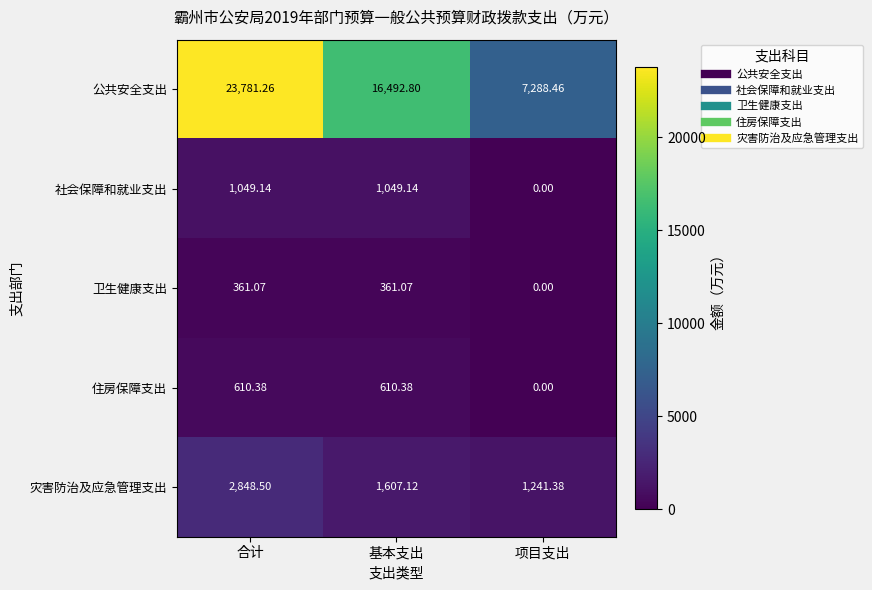

How many data points in 住房保障支出 are less than 610?

1